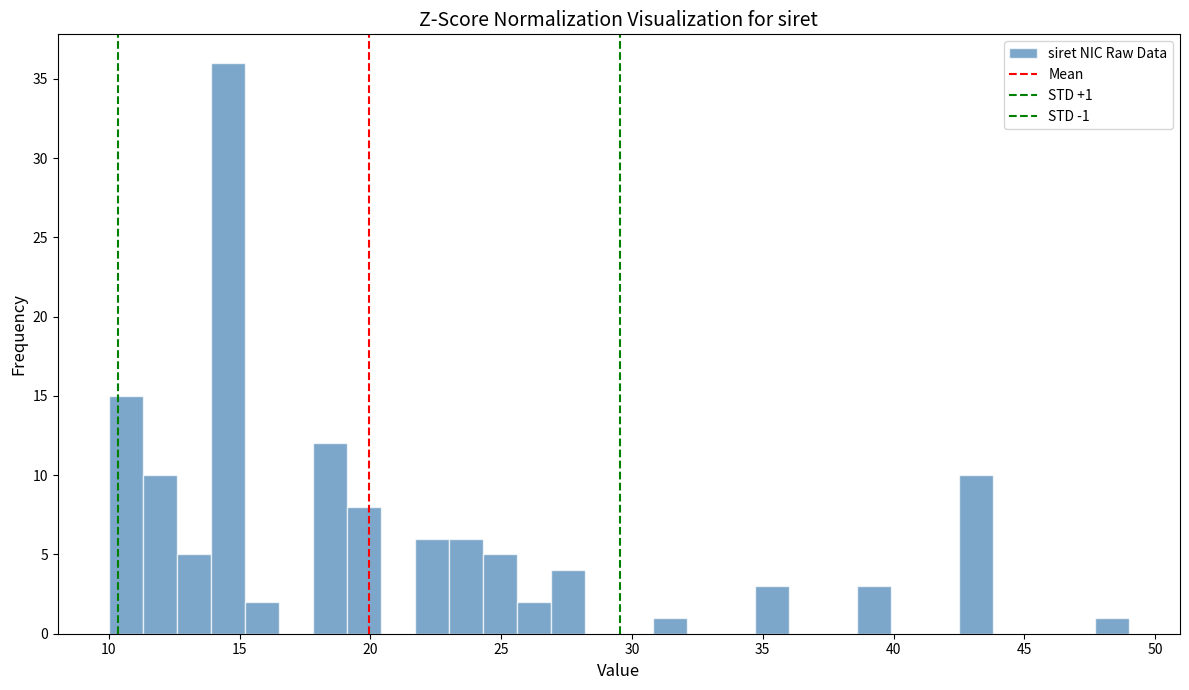

Around what value on the x-axis is the tallest bar? Give the approximate position of its centre, as read against the axis.

14.5